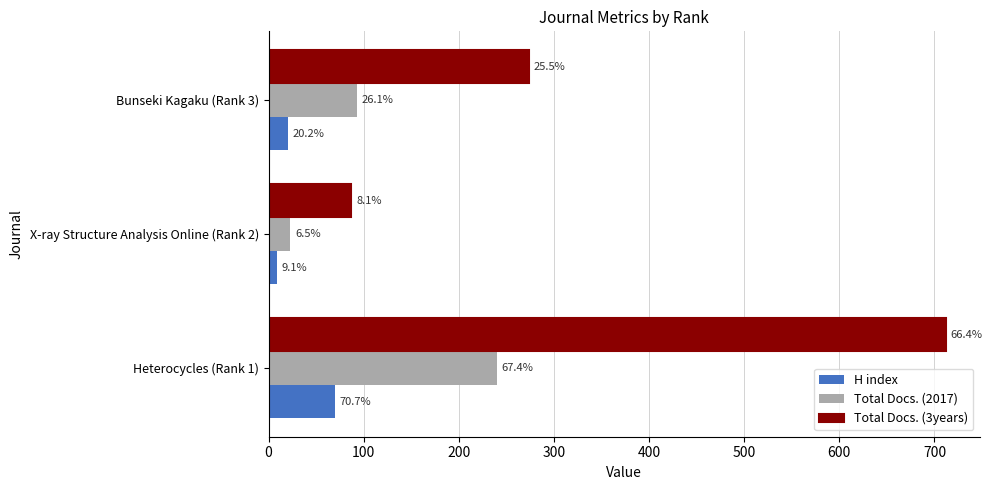

Reading left to right, list all the values displayed in this chart.

H index: 70	9	20
Total Docs. (2017): 240	23	93
Total Docs. (3years): 712	87	274